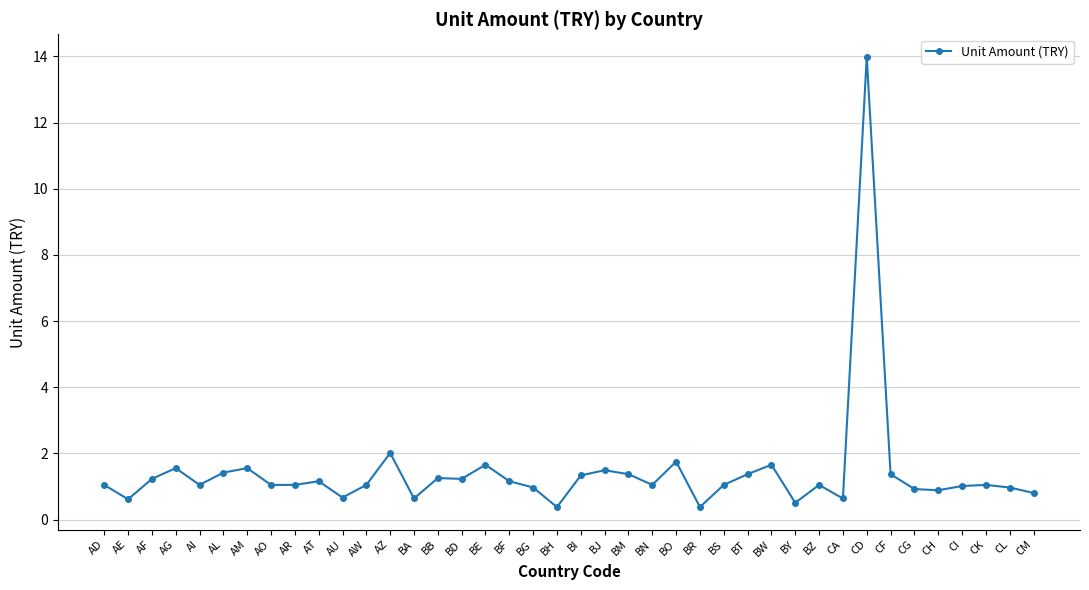

What is the minimum value shown in the chart?

0.4